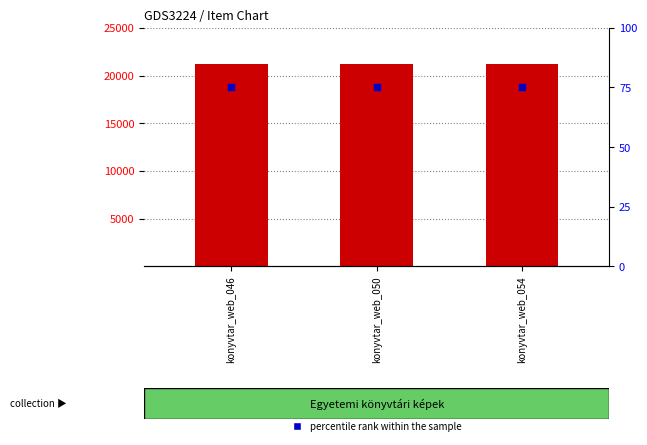

Which series has the largest Y range (max minus min)?

count